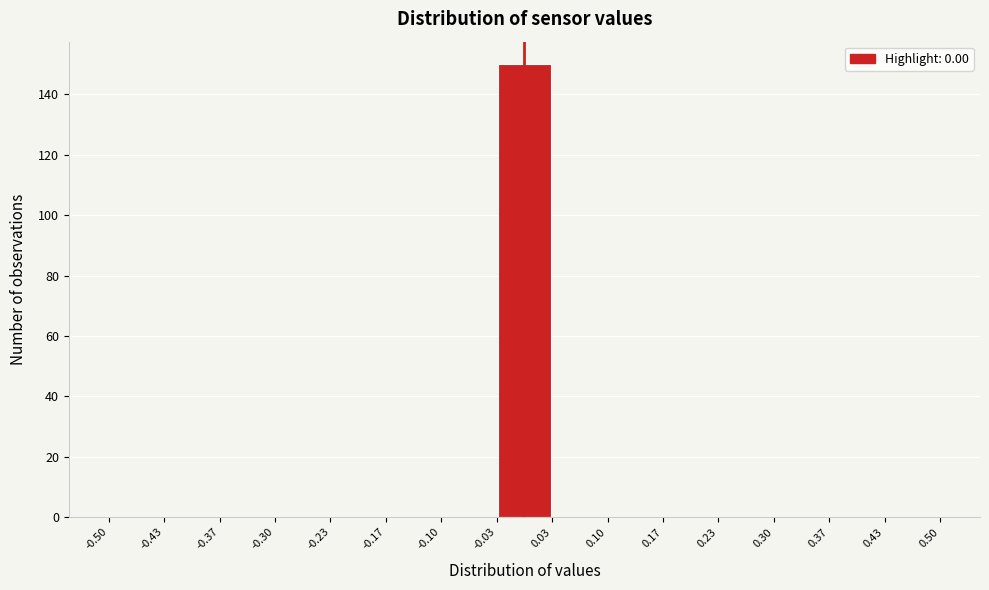

Reading left to right, transcribe this chart: for each bar, give the range it covers on the x-axis and its height. The values are not printed on the chart, so give them approximately, as read against the axis.

-0.50 to -0.43: 0
-0.43 to -0.37: 0
-0.37 to -0.30: 0
-0.30 to -0.23: 0
-0.23 to -0.17: 0
-0.17 to -0.10: 0
-0.10 to -0.03: 0
-0.03 to 0.03: 150
0.03 to 0.10: 0
0.10 to 0.17: 0
0.17 to 0.23: 0
0.23 to 0.30: 0
0.30 to 0.37: 0
0.37 to 0.43: 0
0.43 to 0.50: 0